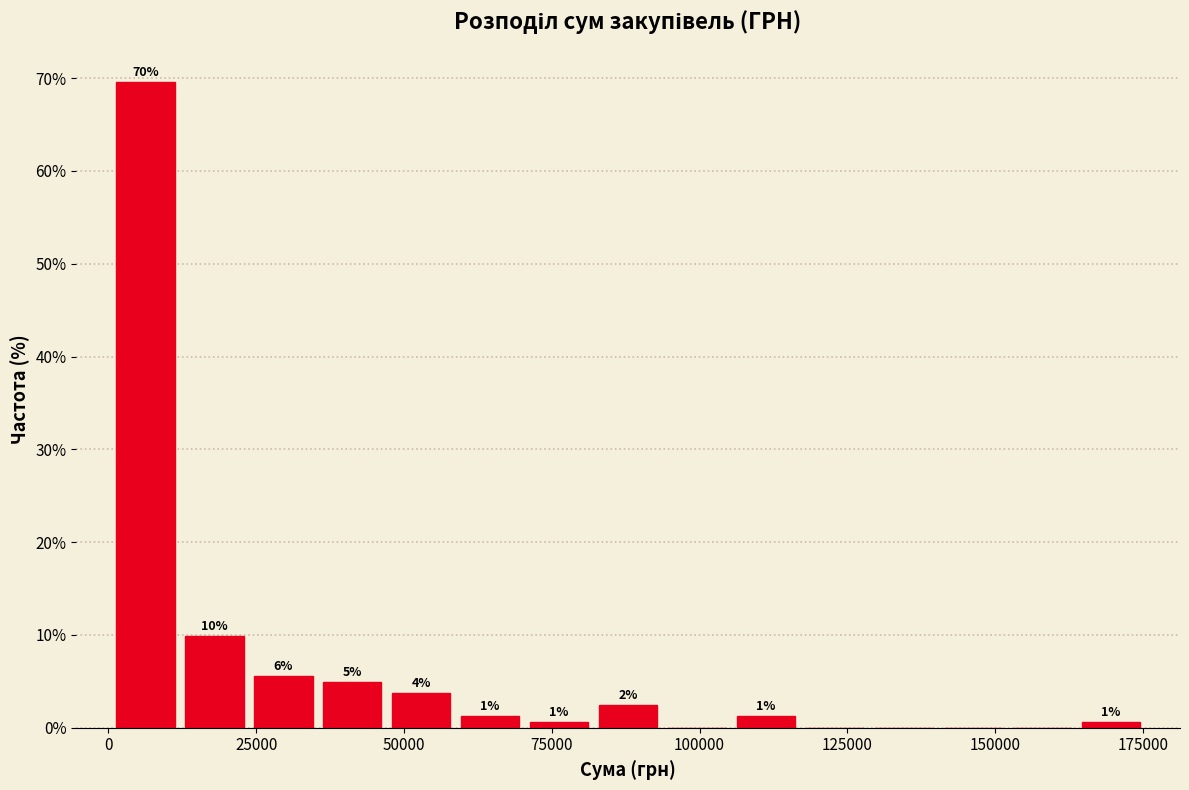

Around what value on the x-axis is the tallest bar? Give the approximate position of its centre, as read against the axis.

5000